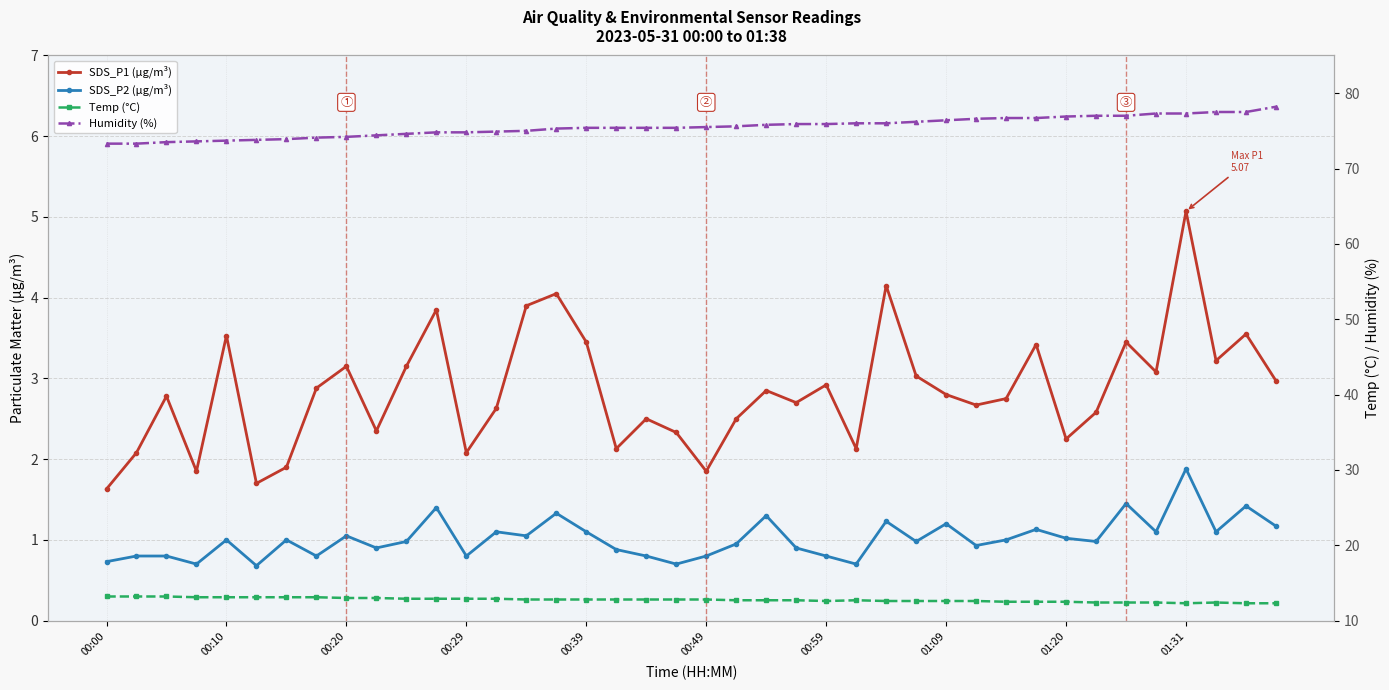

What is the lowest value of the Humidity (%) series?

73.3